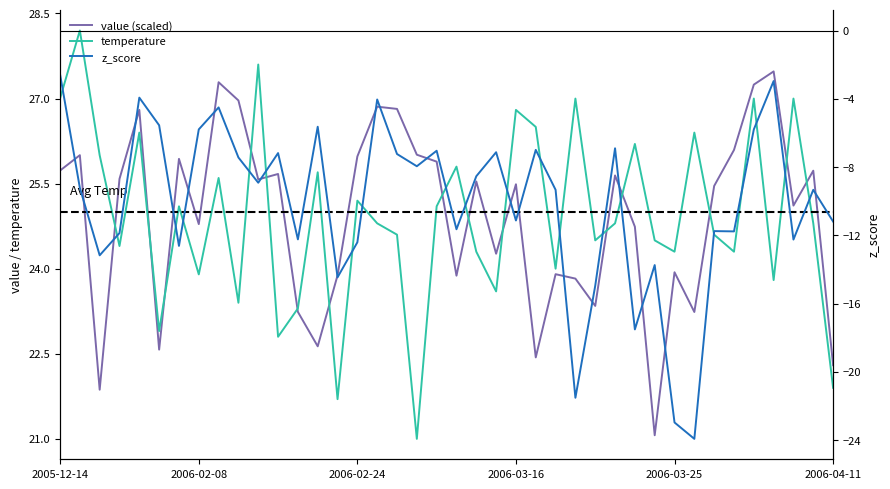

Which series has the largest range (max minus min)?

z_score